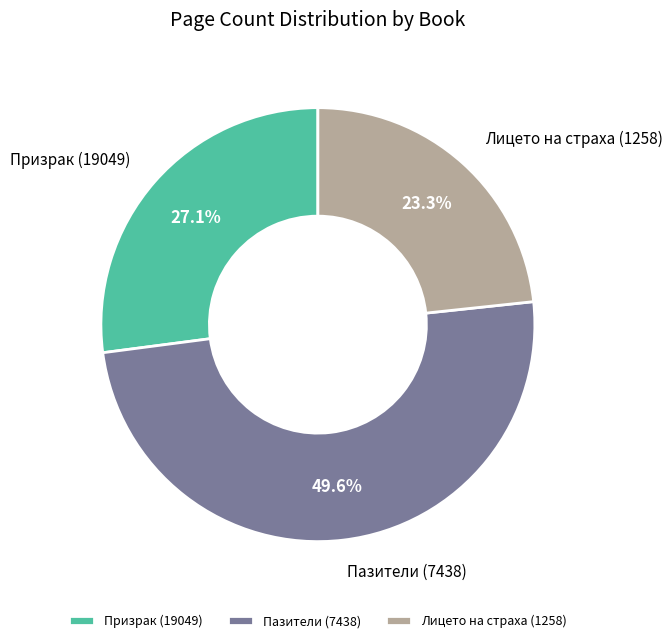

What percentage is the Лицето на страха (1258) slice, to the nearest percent?

23%